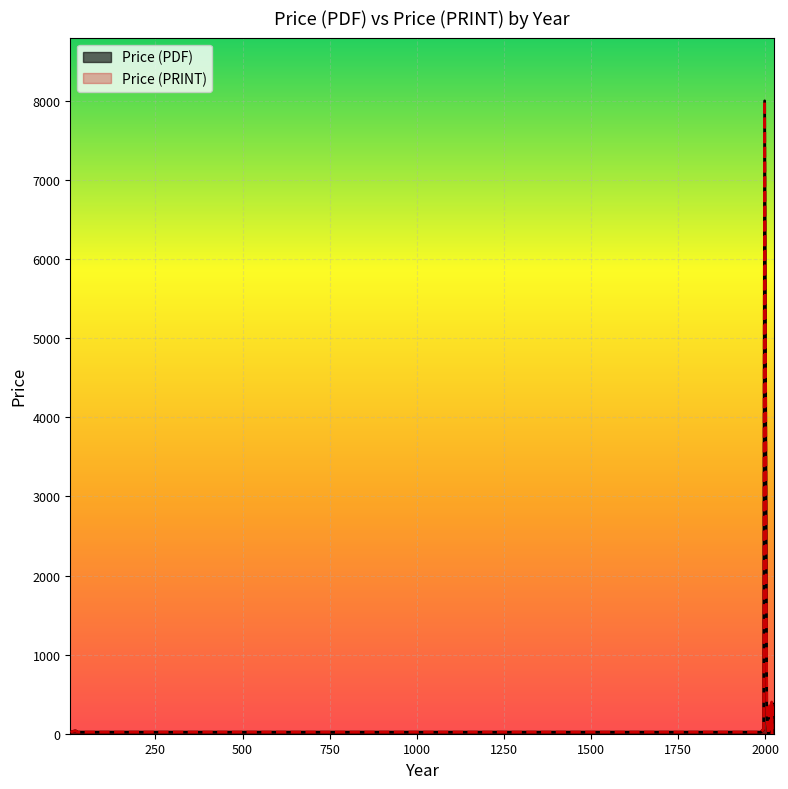

What is the value of the Price (PDF) point at the 14th from the left?

378